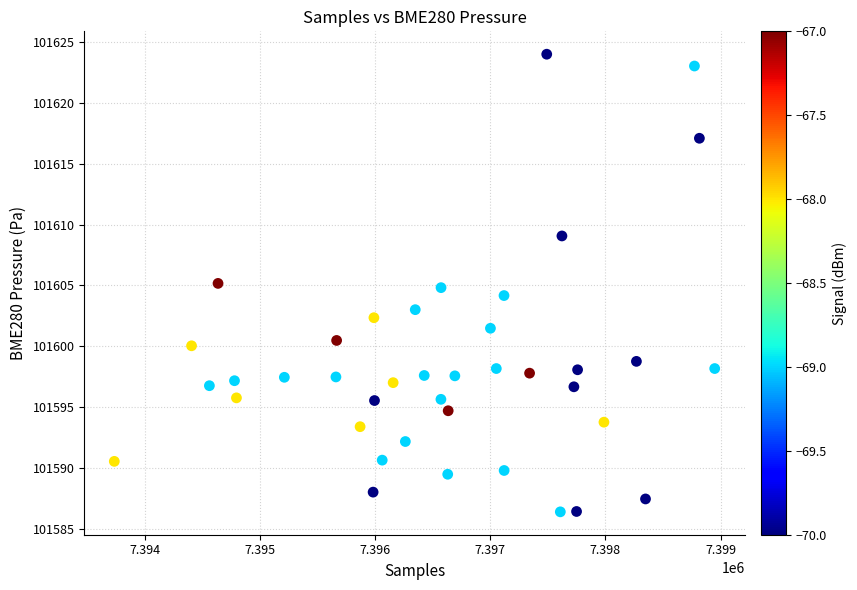

How many data points are displayed?

40